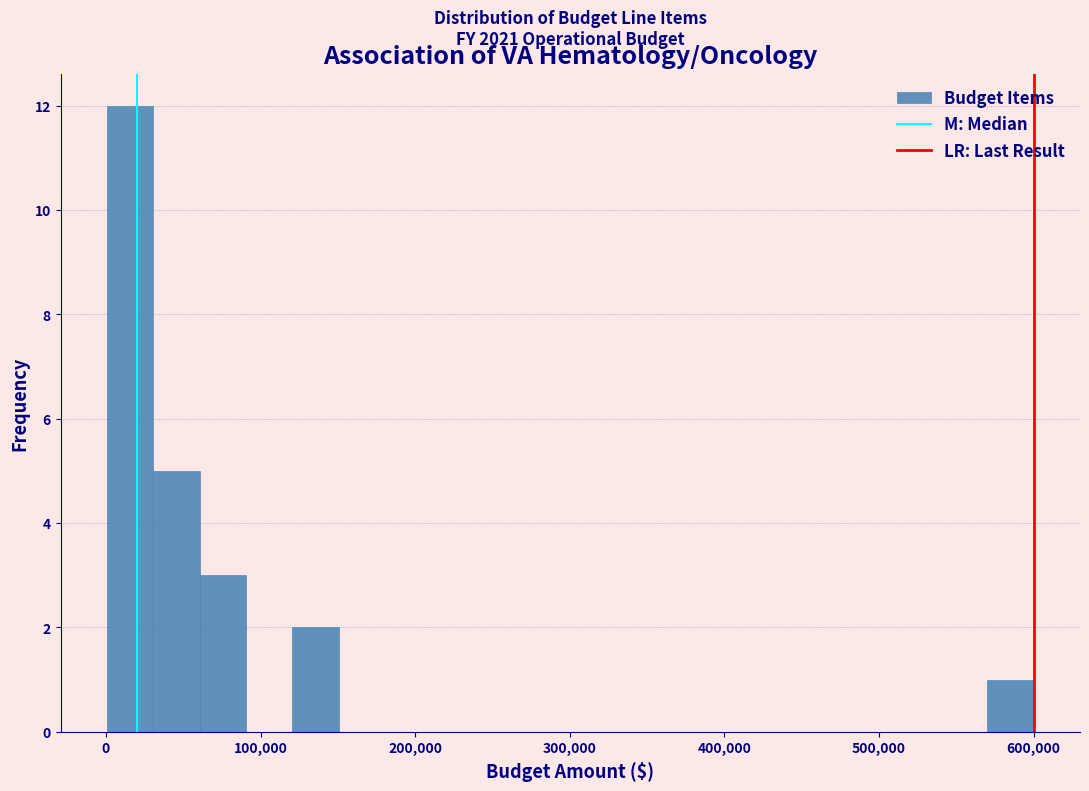

Around what value on the x-axis is the tallest bar? Give the approximate position of its centre, as read against the axis.

20000